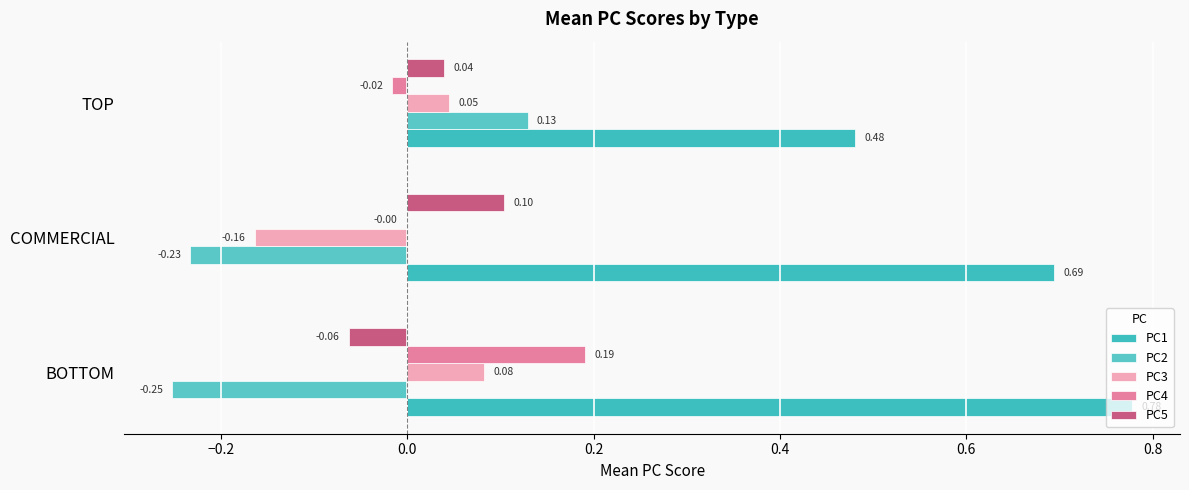

How many categories are shown in the chart?

3